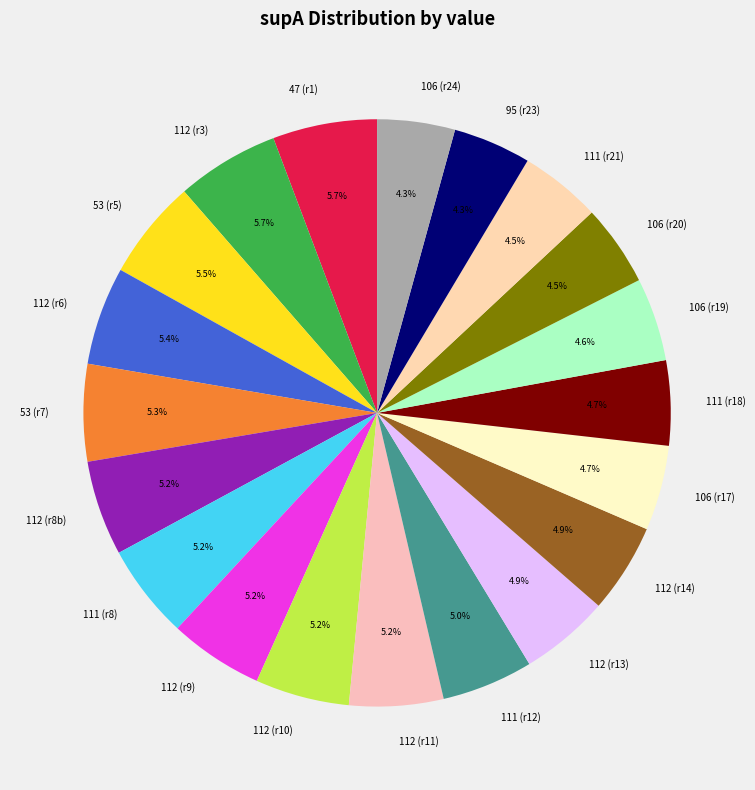

Does 95 (r23) represent more than half of the total?

No